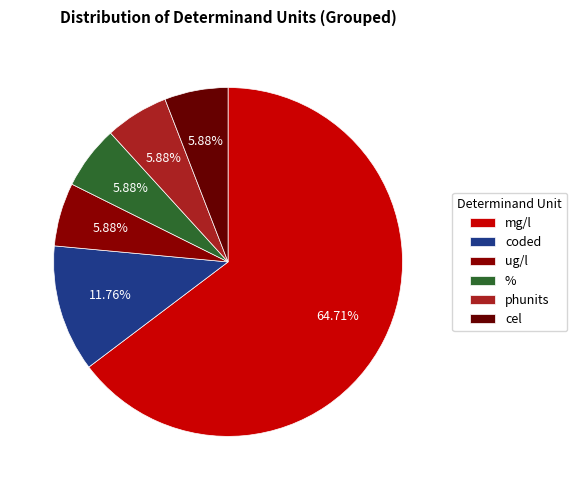

How many slices are in this pie chart?

6